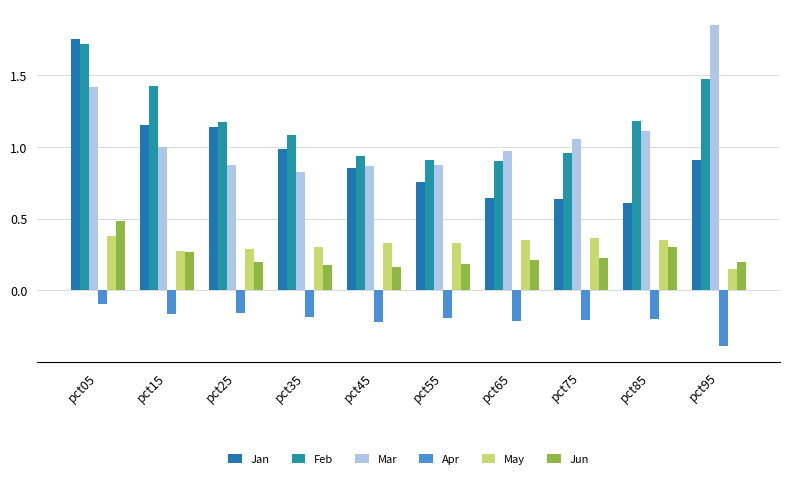

How many series are shown in this chart?

6